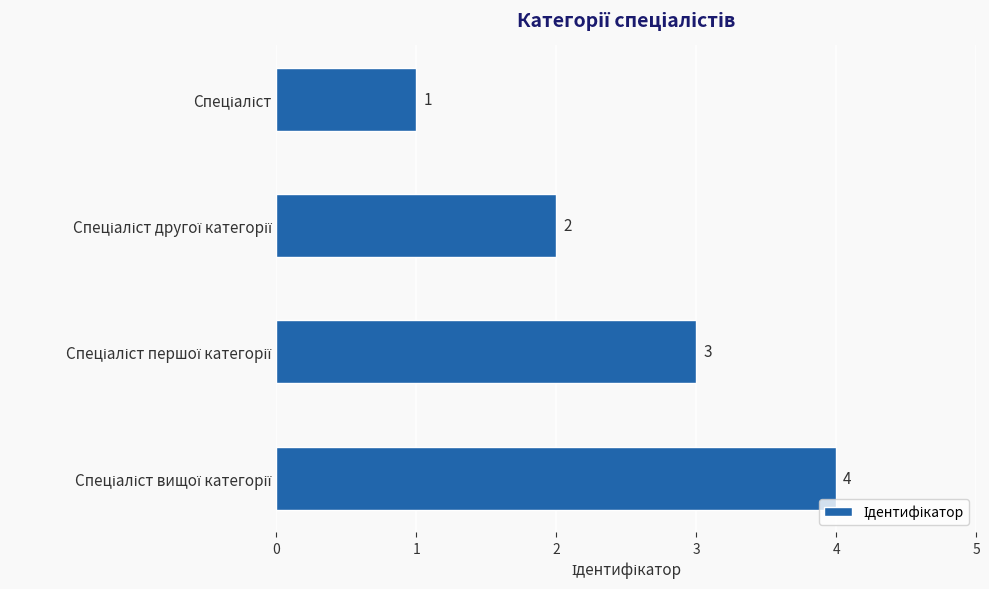

What is the greatest value displayed?

4